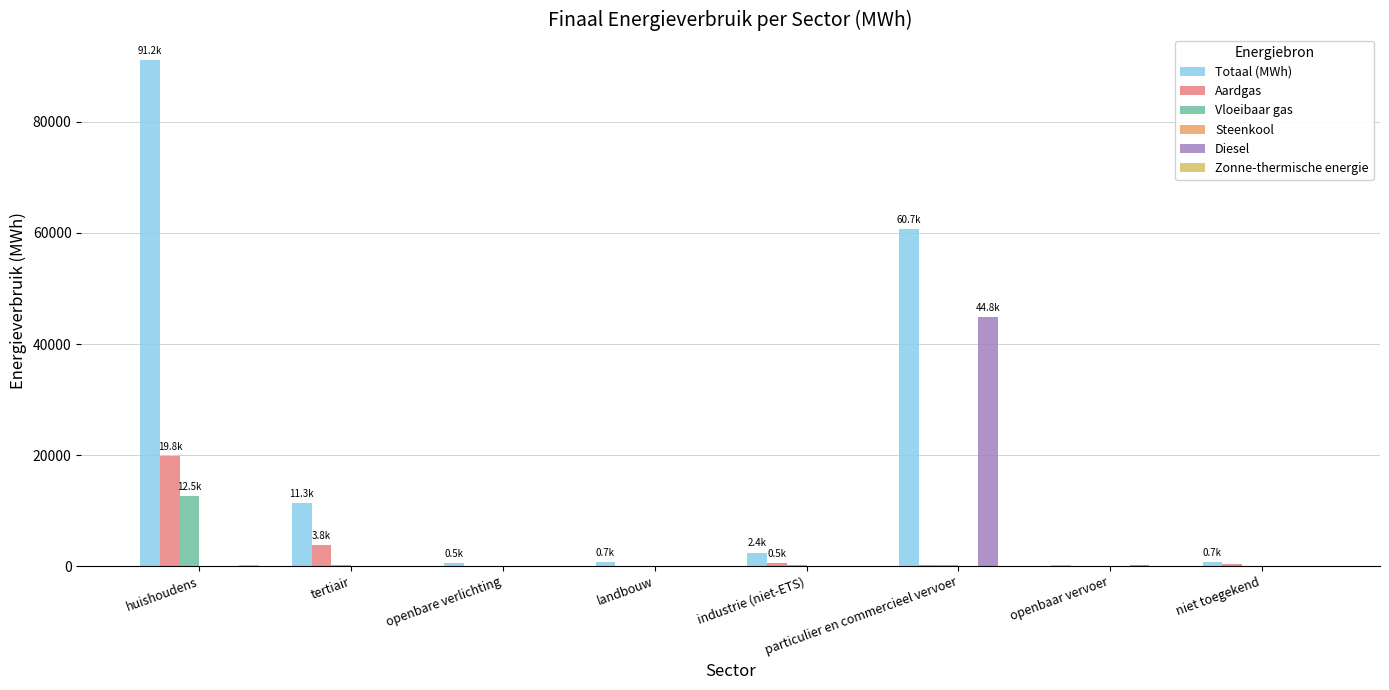

Which series has the largest total across all categories?

Totaal (MWh)